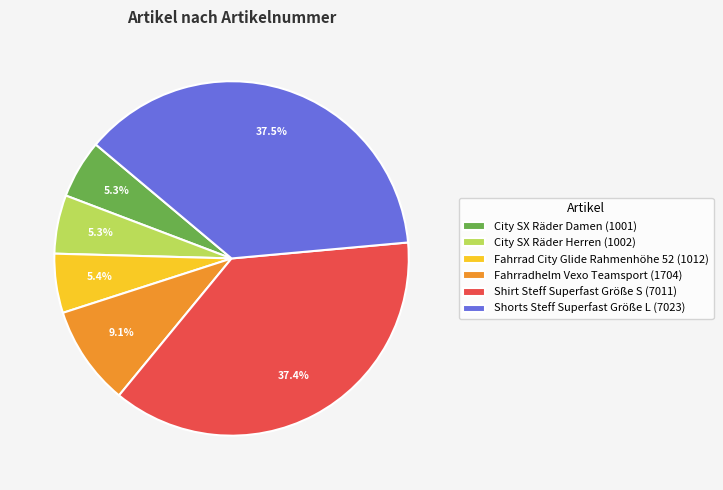

Does any single category account for the majority?

No